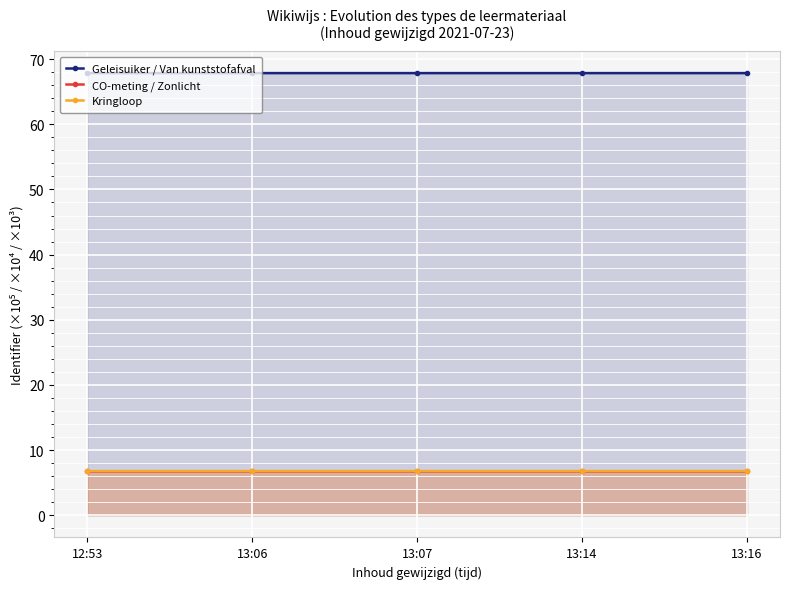

How many lines are shown in the chart?

3